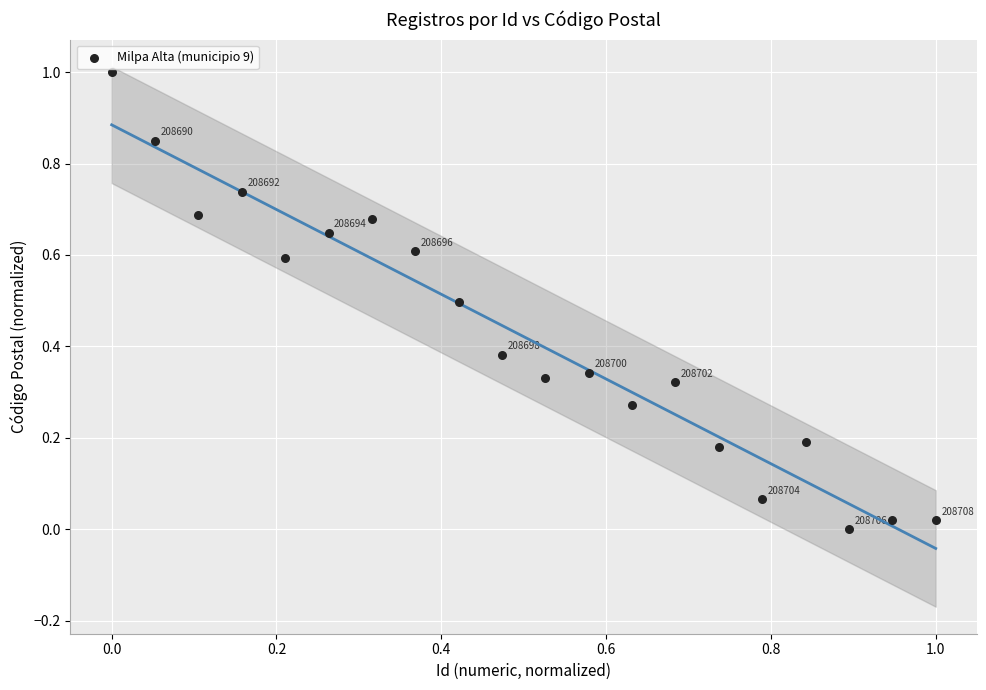

What is the range of X values (max minus min)?

1.0